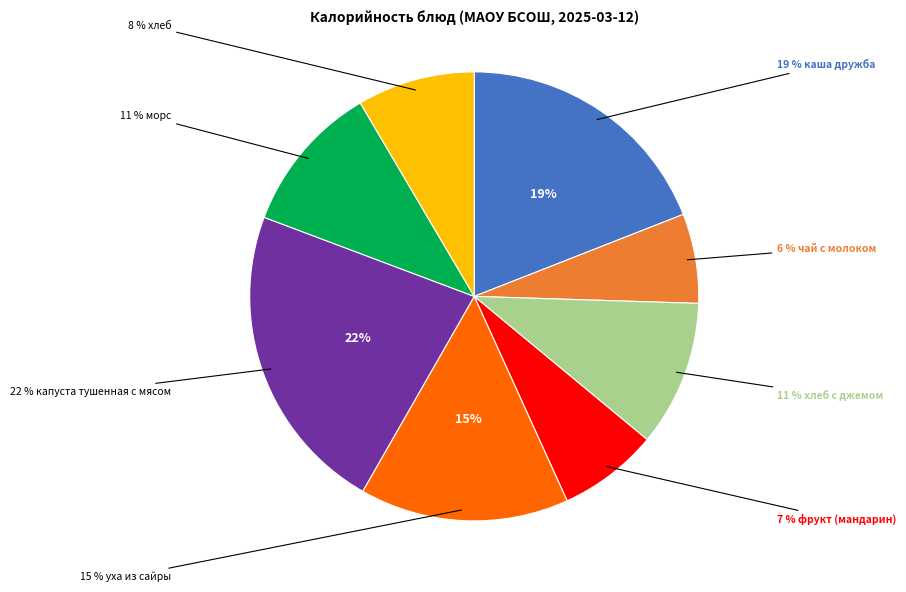

Count the number of slices in the pie.

8